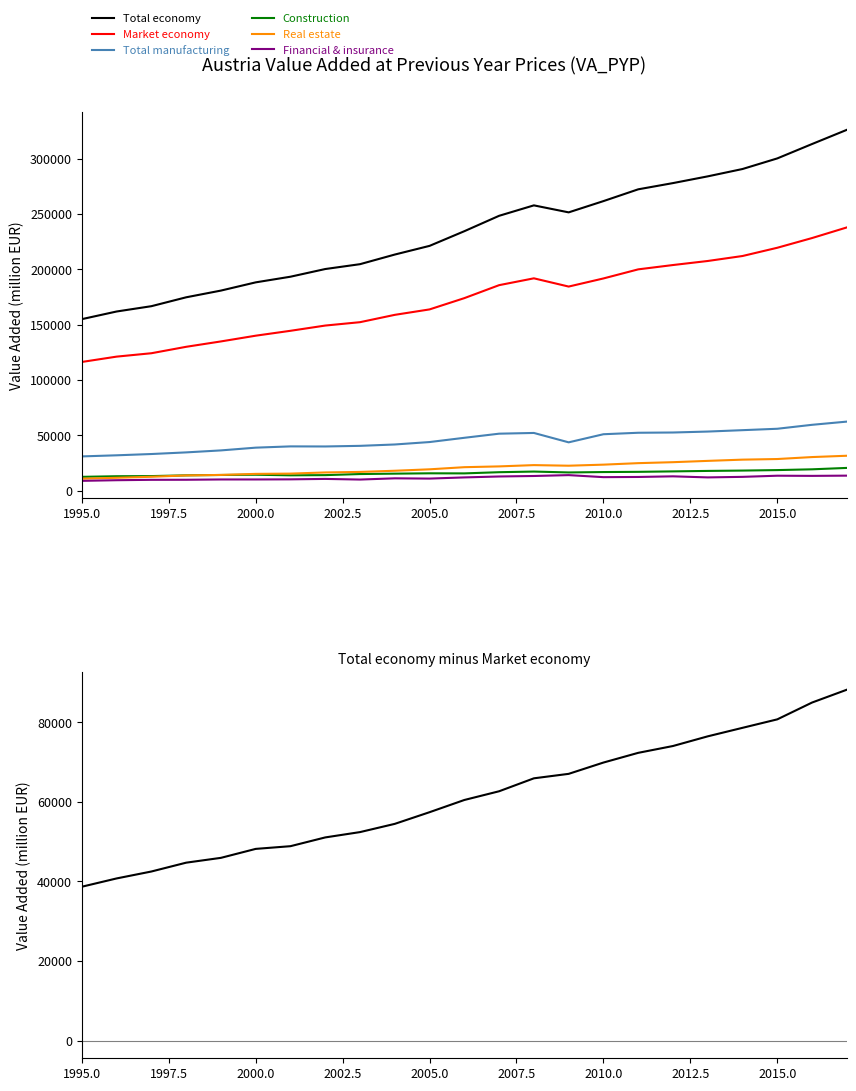

True or false: Total manufacturing has more than 0 interior local peaks.

True